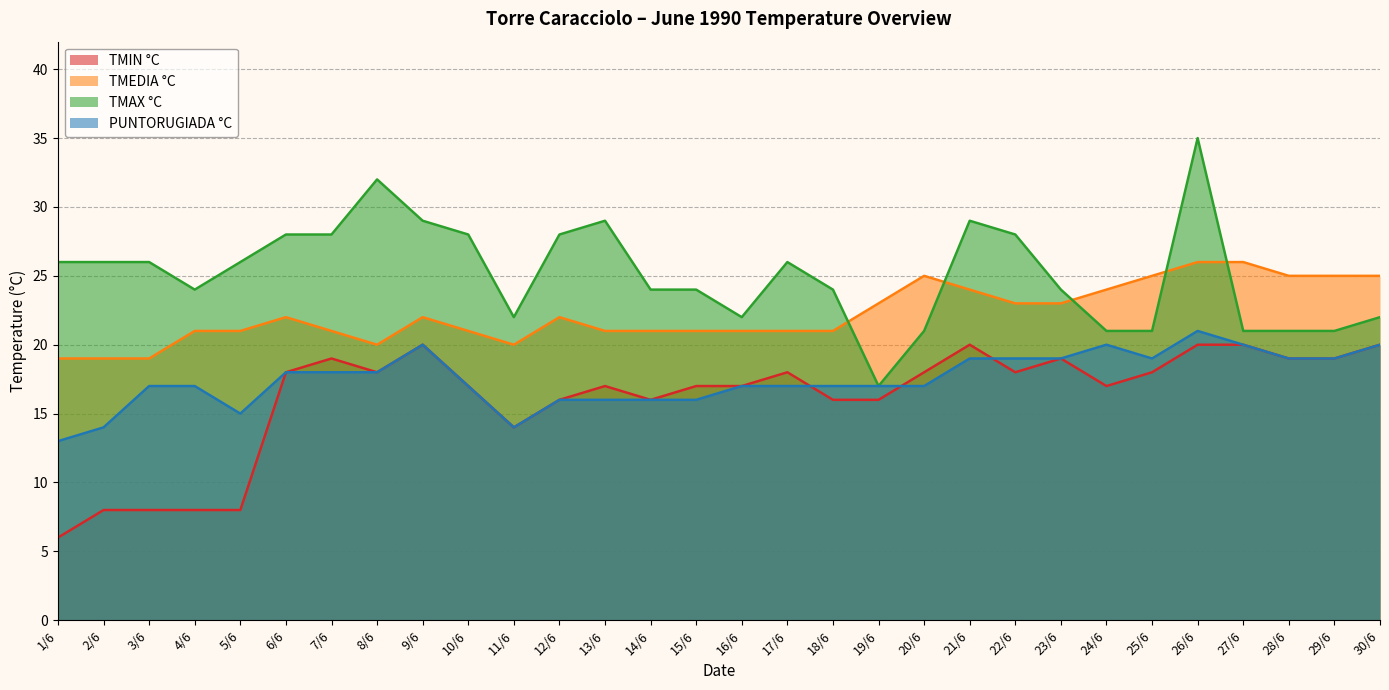

At 23/6, list the series in order from smallest to largest.

TMIN °C, PUNTORUGIADA °C, TMEDIA °C, TMAX °C